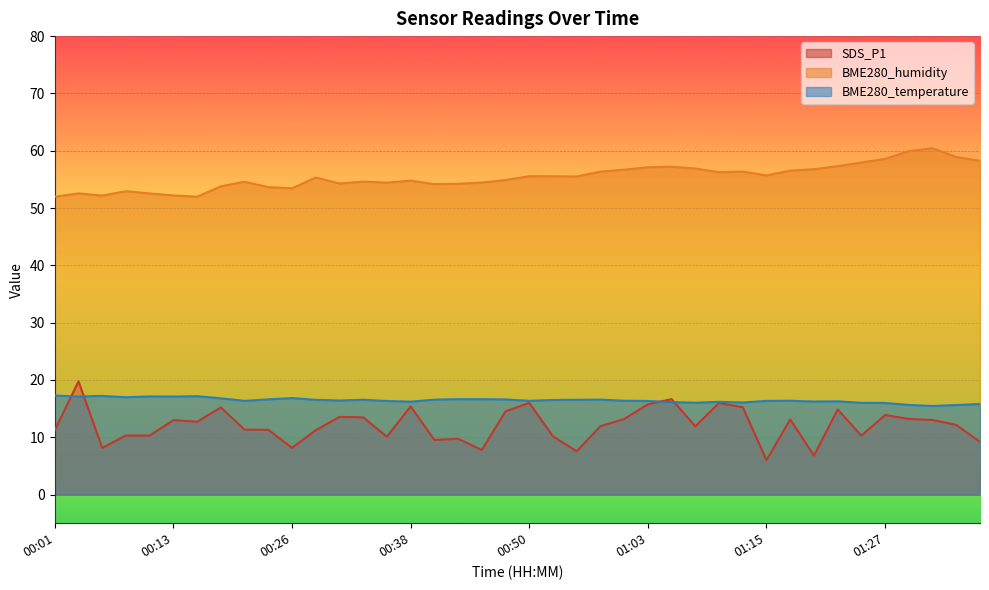

Which label corresponds to the smallest value in the chart?

01:15